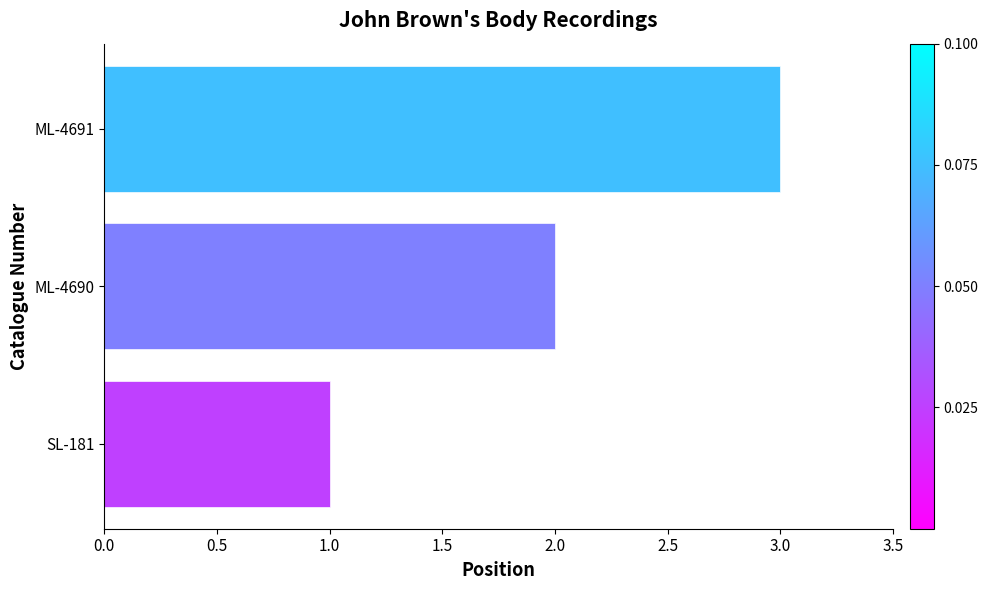

What is the average value?

2